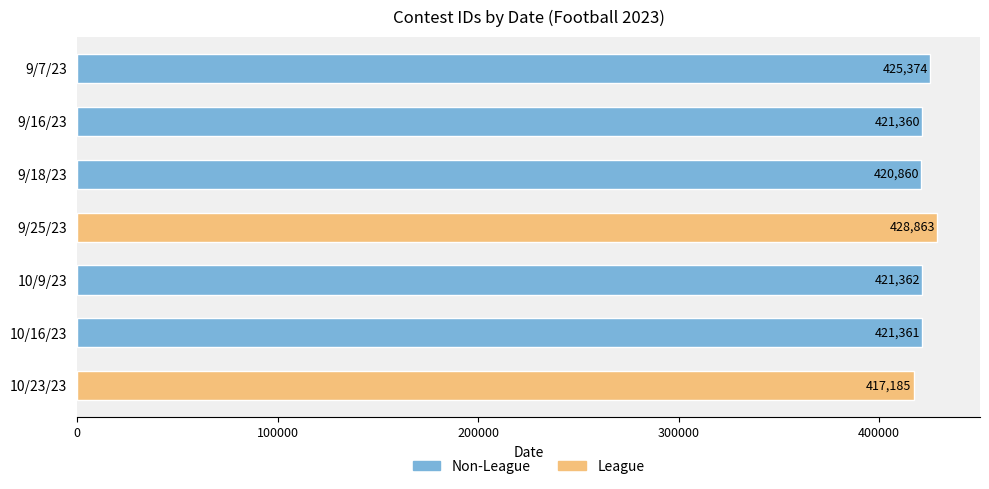

How many distinct data groups are displayed?

1